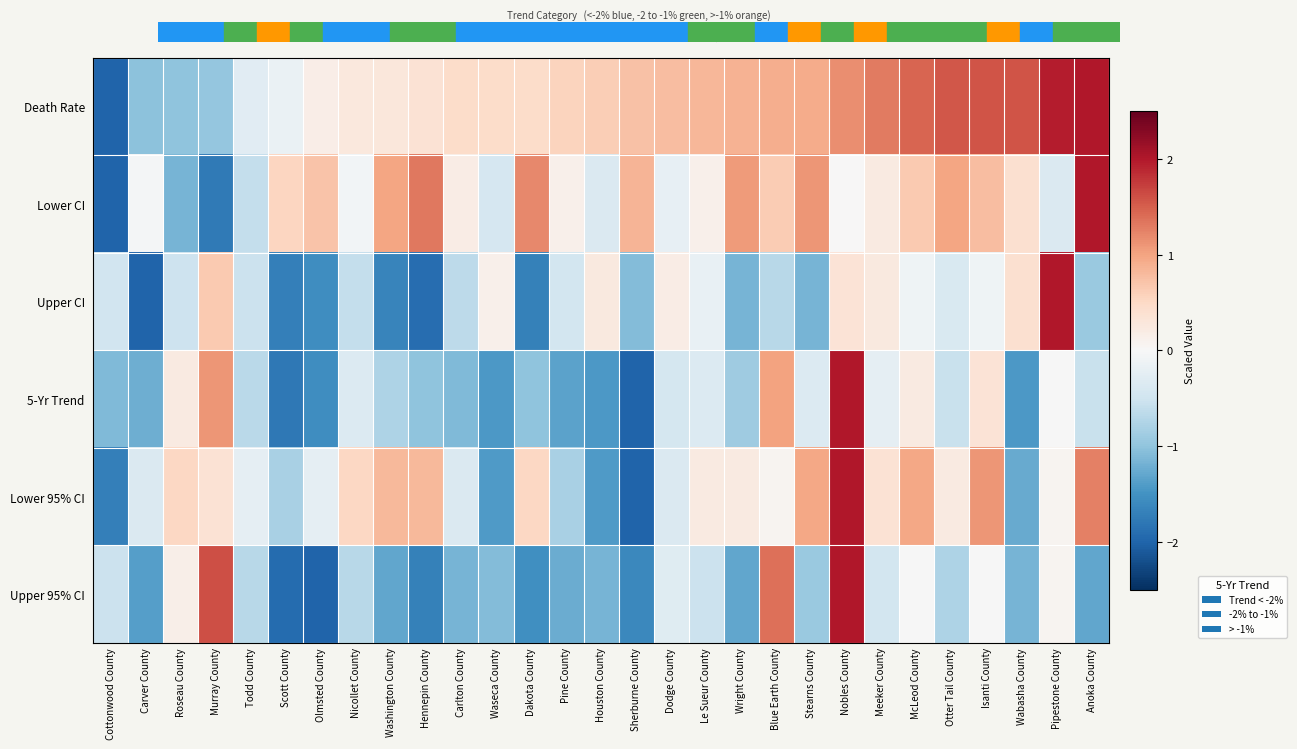

What is the difference between the highest and lowest values at Carver County?

1.9